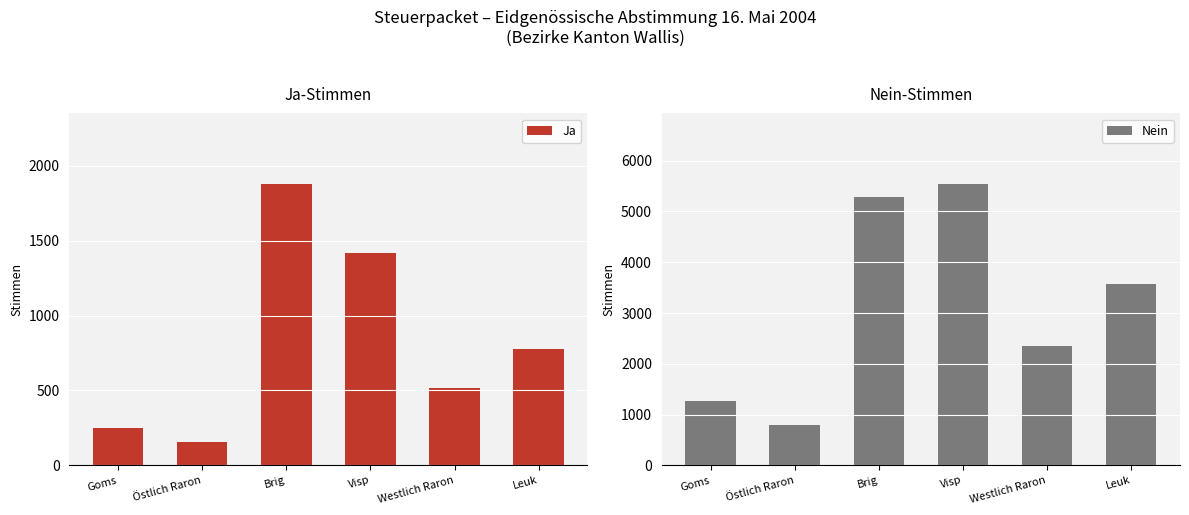

What is the minimum value for Nein?

801